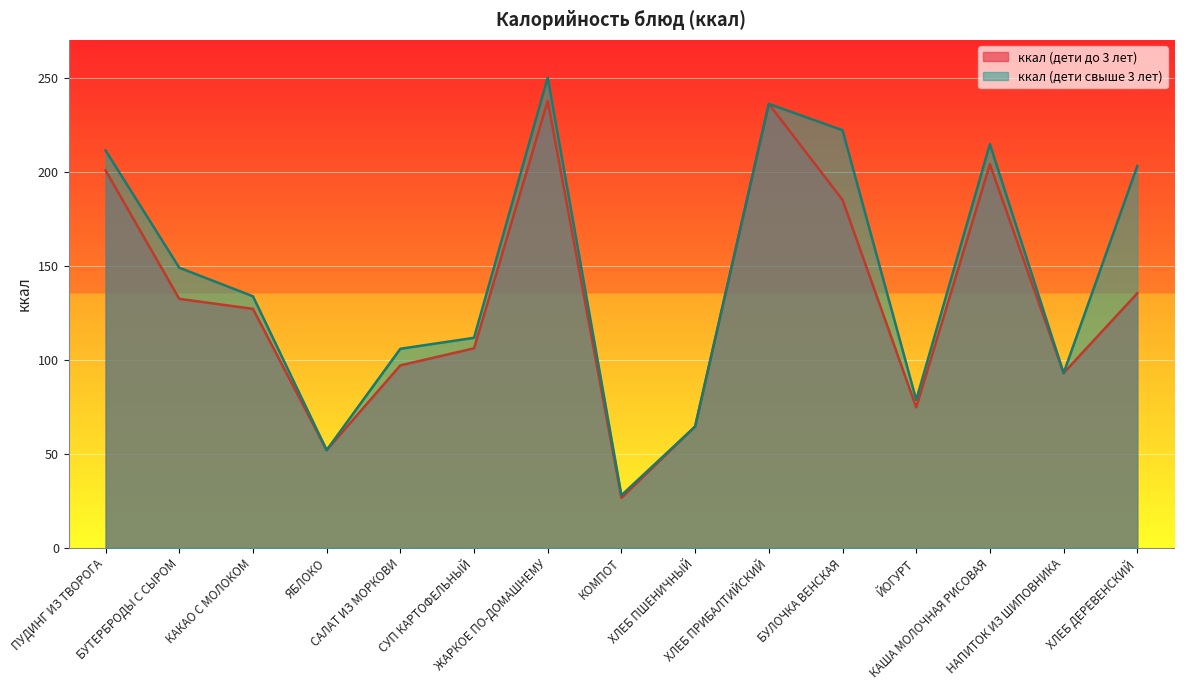

What is the label of the 8th point from the left?

КОМПОТ